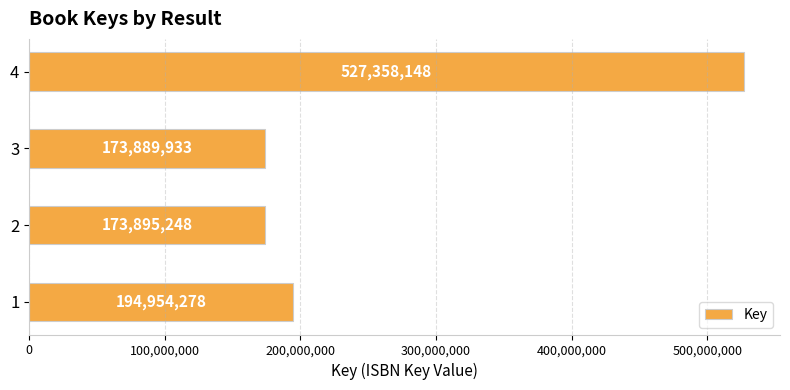

Reading bottom to top, list all the values displayed in this chart.

1=194954278	2=173895248	3=173889933	4=527358148